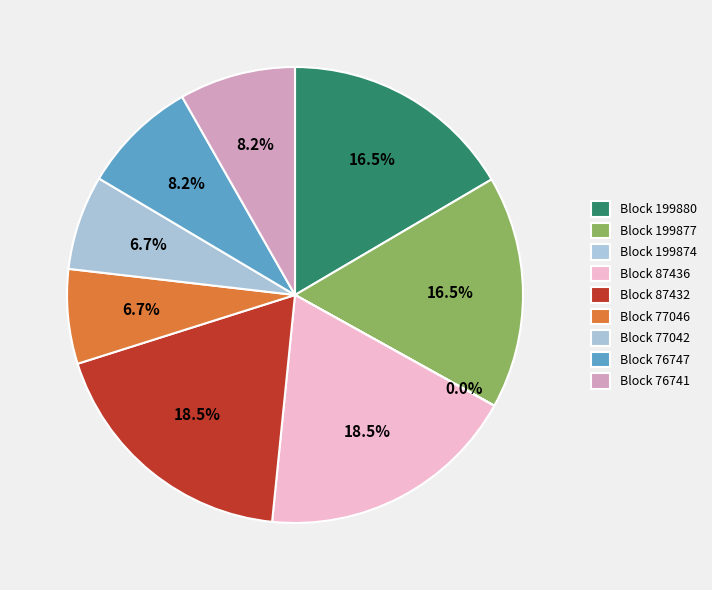

Is there any slice that represents more than half of the pie?

No